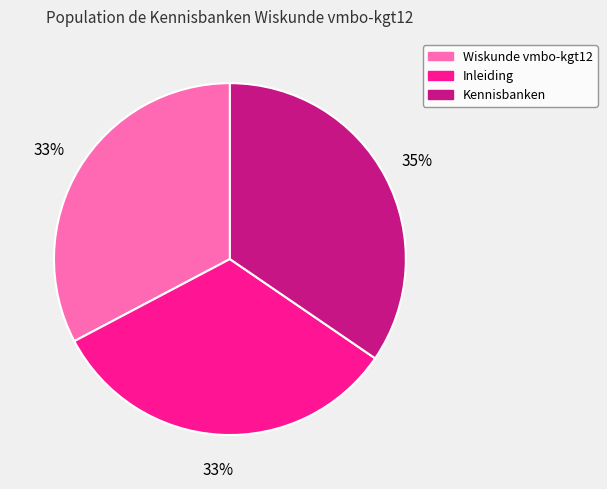

What percentage is the Inleiding slice, to the nearest percent?

33%